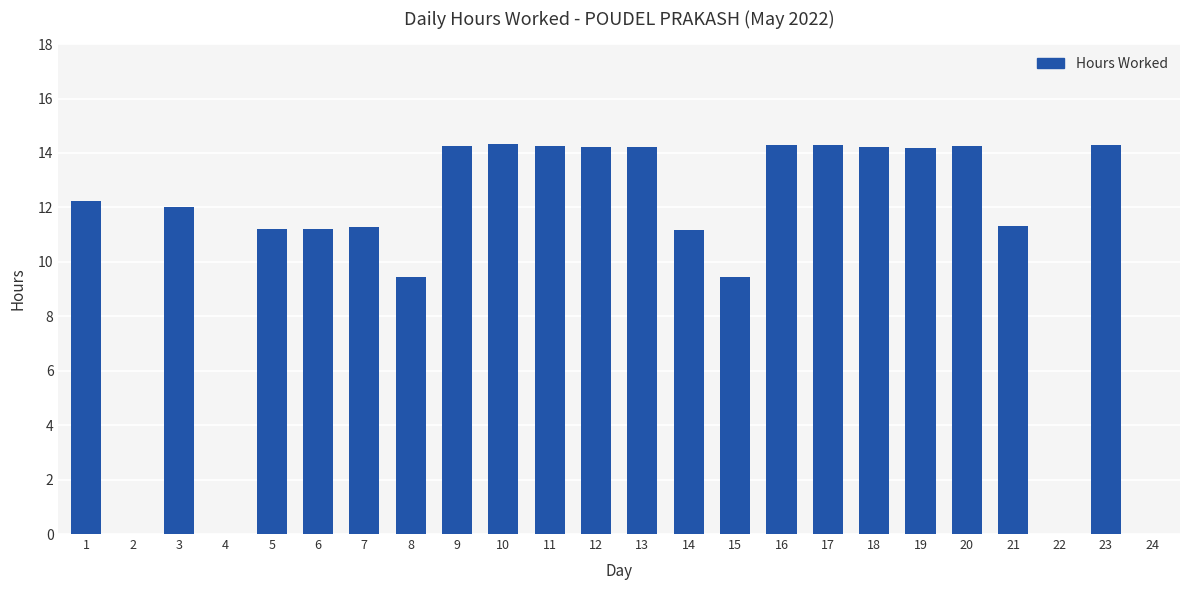

True or false: the data shows 14.3 at 10.

True